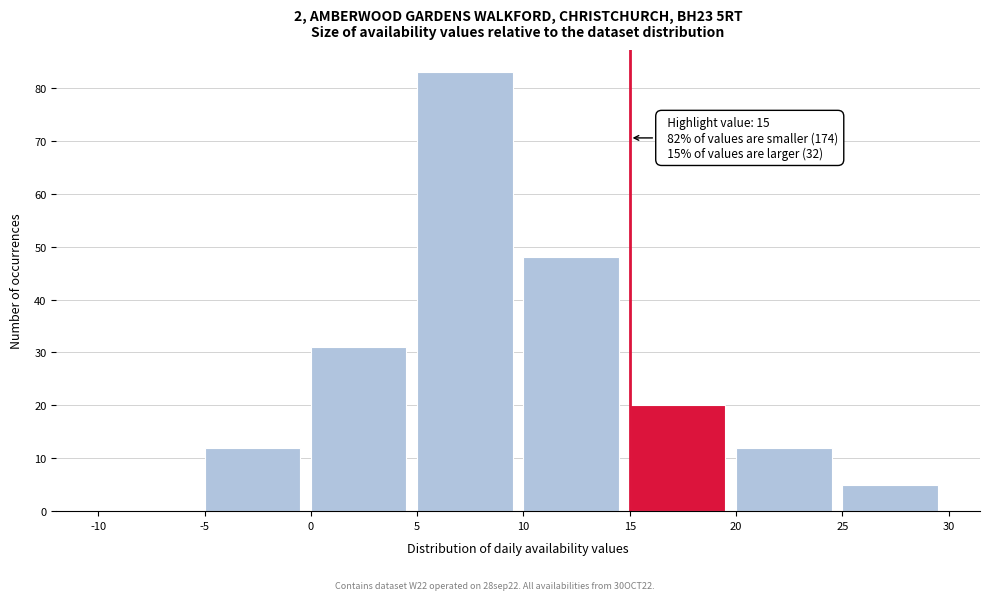

Over which range of the x-axis is the bar tallest?

5 to 10